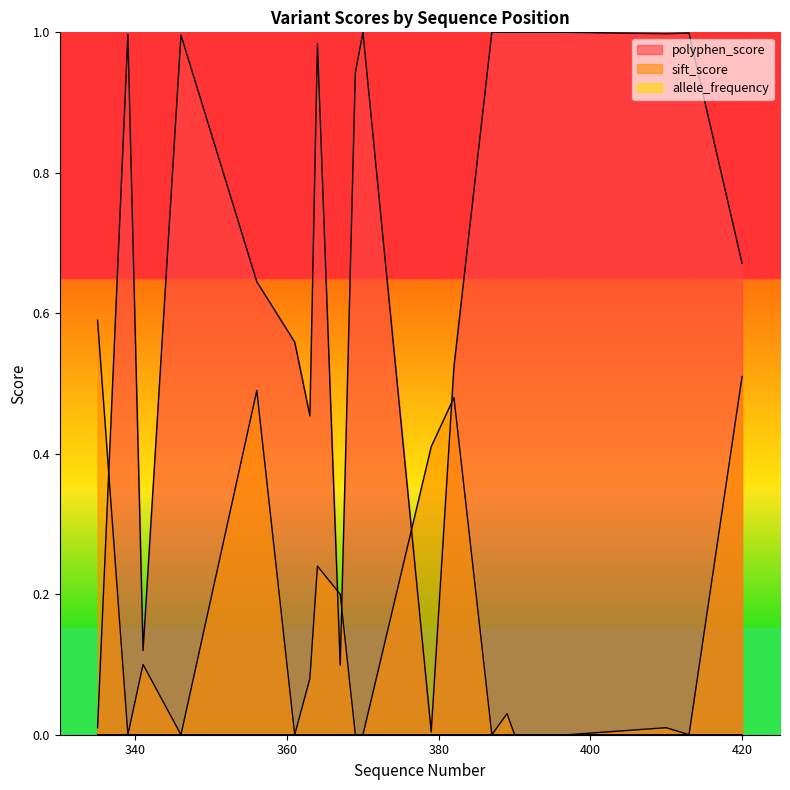

Which has a higher value, 341 or 382?

382